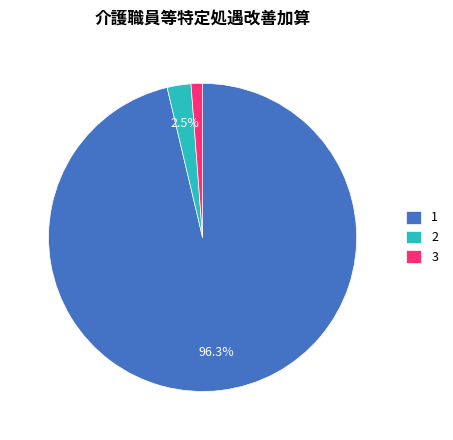

Rank the categories by value from lowest to highest.

3, 2, 1